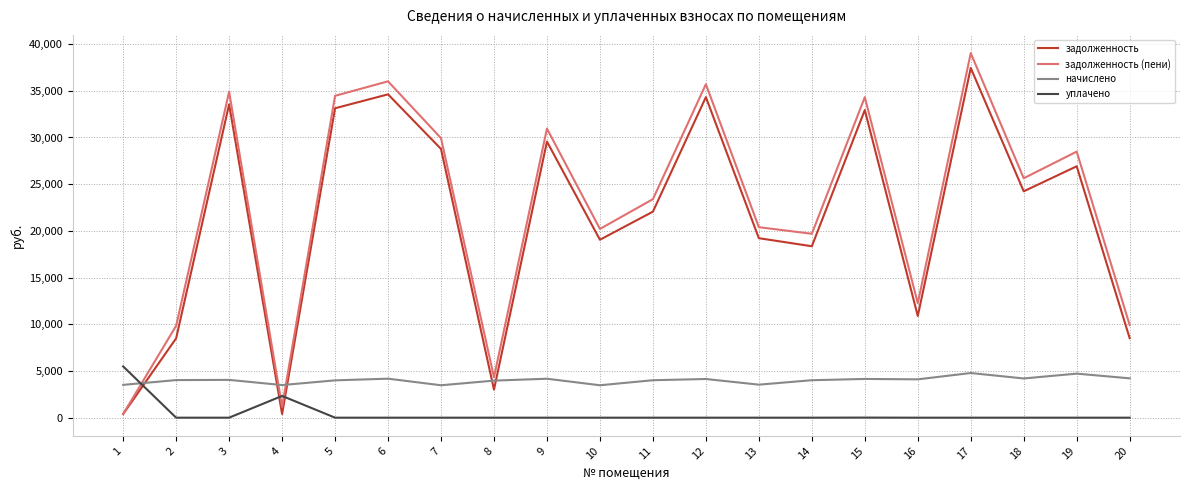

Which label corresponds to the largest value in the chart?

17